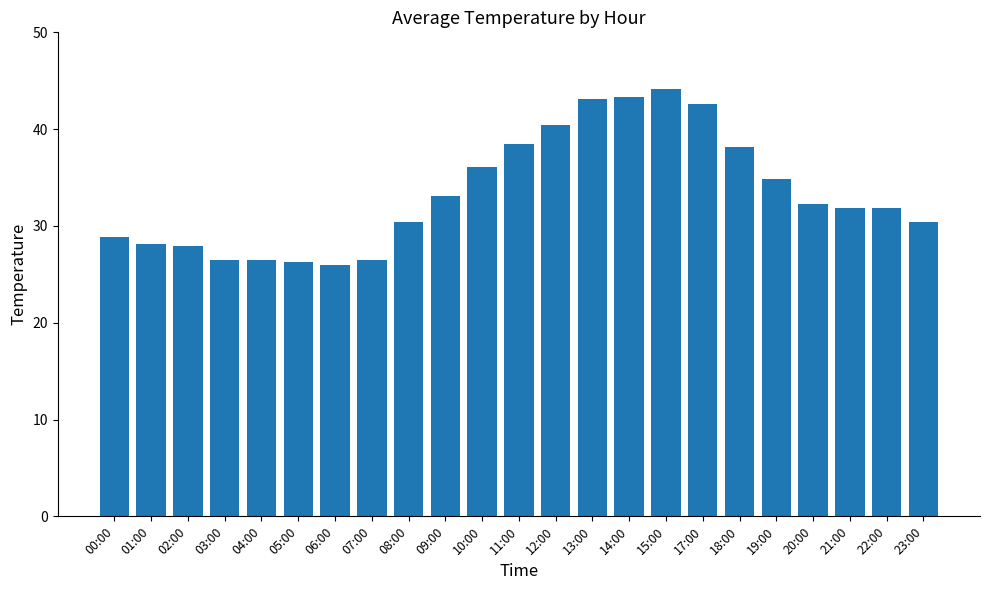

What is the minimum value shown in the chart?

26.0